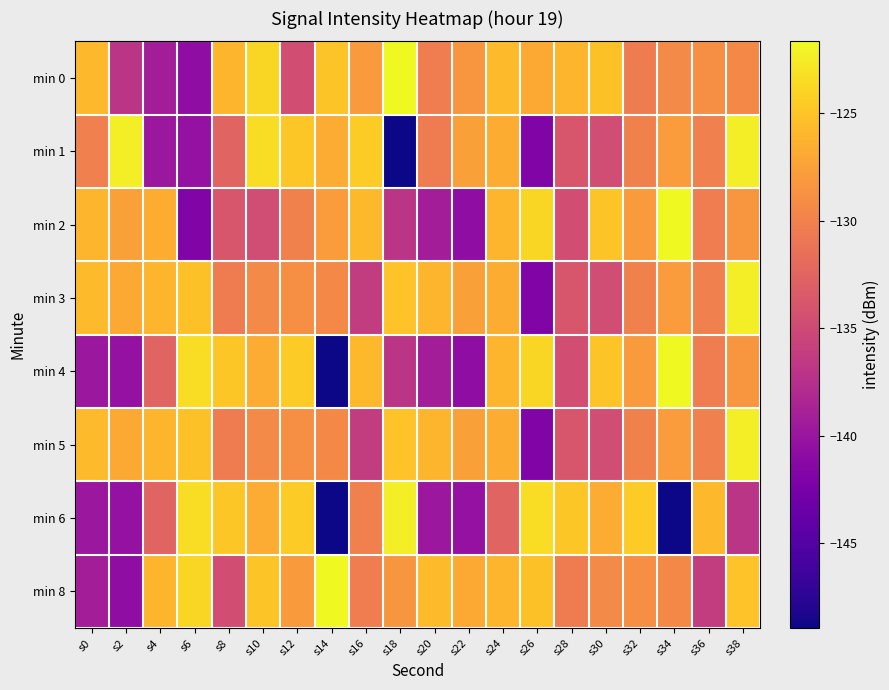

How many data points does each series have?

20